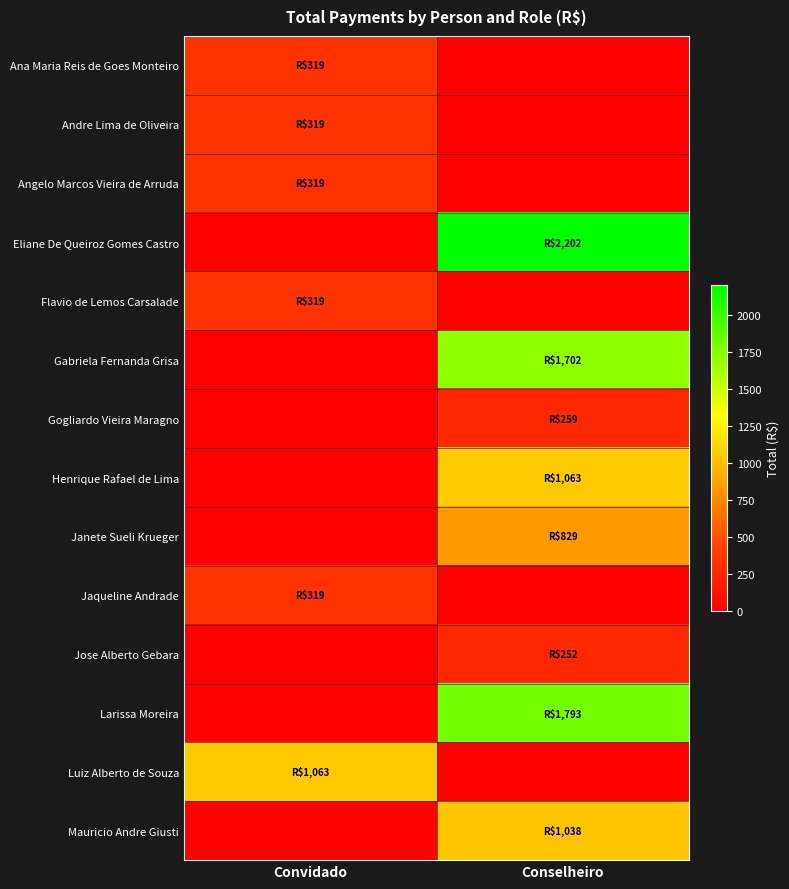

Reading right to left, what are all the values shown in this chart?

Ana Maria Reis de Goes Monteiro: Conselheiro=0.0	Convidado=318.7
Andre Lima de Oliveira: Conselheiro=0.0	Convidado=318.7
Angelo Marcos Vieira de Arruda: Conselheiro=0.0	Convidado=318.7
Eliane De Queiroz Gomes Castro: Conselheiro=2202.1	Convidado=0.0
Flavio de Lemos Carsalade: Conselheiro=0.0	Convidado=318.7
Gabriela Fernanda Grisa: Conselheiro=1701.6	Convidado=0.0
Gogliardo Vieira Maragno: Conselheiro=259.0	Convidado=0.0
Henrique Rafael de Lima: Conselheiro=1062.8	Convidado=0.0
Janete Sueli Krueger: Conselheiro=829.4	Convidado=0.0
Jaqueline Andrade: Conselheiro=0.0	Convidado=318.7
Jose Alberto Gebara: Conselheiro=252.3	Convidado=0.0
Larissa Moreira: Conselheiro=1793.1	Convidado=0.0
Luiz Alberto de Souza: Conselheiro=0.0	Convidado=1062.8
Mauricio Andre Giusti: Conselheiro=1037.9	Convidado=0.0